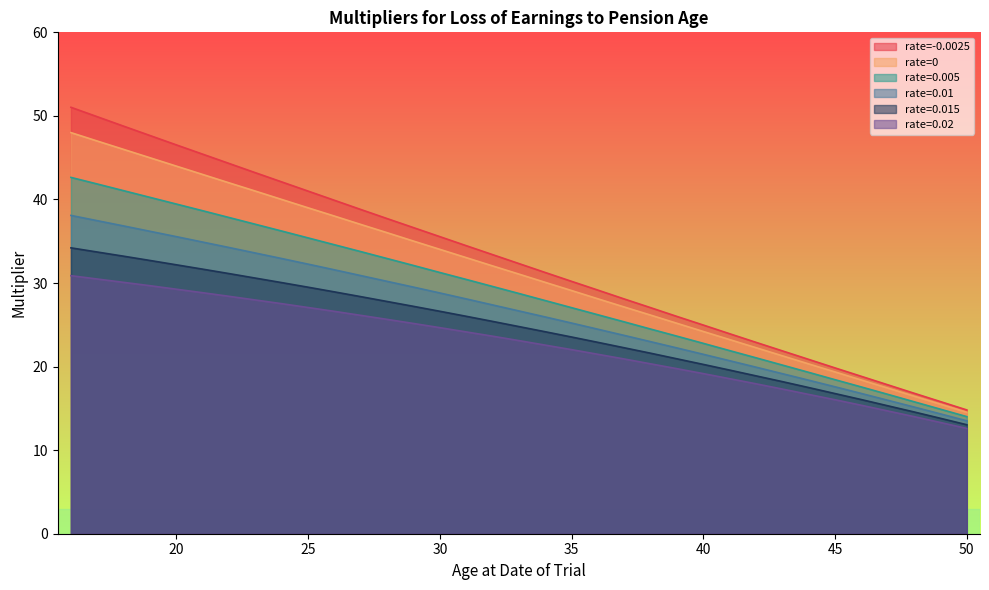

Rank the series at 27 from highest to lowest value.

rate=-0.0025, rate=0, rate=0.005, rate=0.01, rate=0.015, rate=0.02